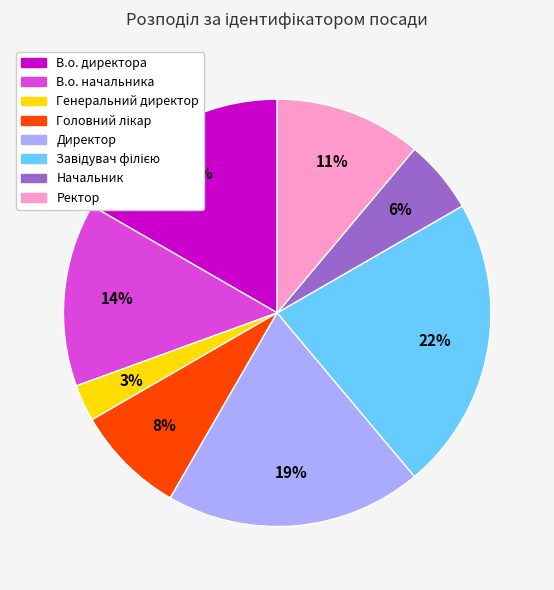

Is there a majority slice in this chart?

No